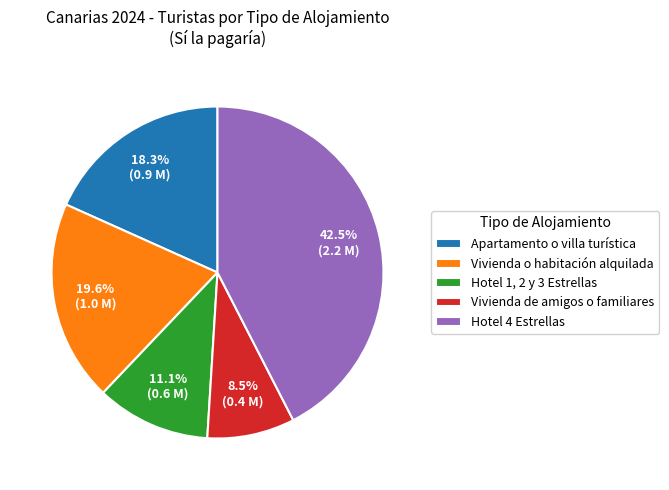

Which has a higher value, Apartamento o villa turística or Hotel 1, 2 y 3 Estrellas?

Apartamento o villa turística